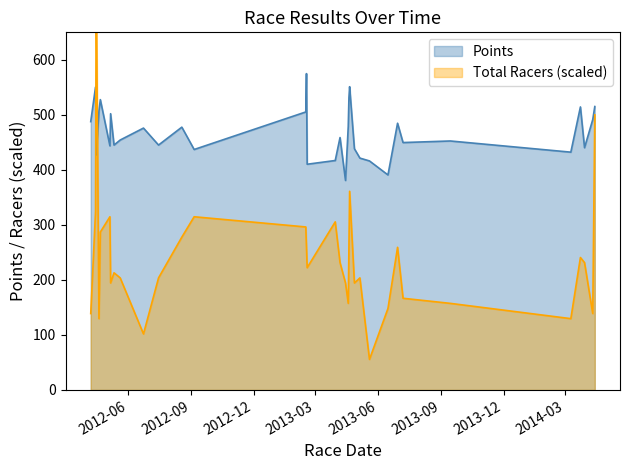

Reading left to right, extract all data points from this chart.

Points: 2012-04-07=487.7	2012-04-14=550.5	2012-04-15=427.3	2012-04-19=507.1	2012-04-21=527.7	2012-05-05=443.7	2012-05-06=502.1	2012-05-11=445.1	2012-05-20=454.3	2012-06-23=476.0	2012-07-15=445.1	2012-08-18=477.7	2012-09-05=437.1	2013-02-15=505.3	2013-02-16=574.9	2013-02-17=410.3	2013-03-30=417.1	2013-04-06=458.8	2013-04-14=380.8	2013-04-18=478.9	2013-04-19=531.1	2013-04-20=551.2	2013-04-27=438.4	2013-05-05=421.4	2013-05-19=416.3	2013-06-15=390.8	2013-06-29=484.8	2013-07-07=449.7	2013-09-14=452.5	2014-03-09=432.2	2014-03-23=514.4	2014-03-29=440.3	2014-04-10=491.4	2014-04-13=515.1
Total Racers: 2012-04-07=138.9	2012-04-14=324.1	2012-04-15=750.0	2012-04-19=129.6	2012-04-21=287.0	2012-05-05=314.8	2012-05-06=194.4	2012-05-11=213.0	2012-05-20=203.7	2012-06-23=101.9	2012-07-15=203.7	2012-08-18=277.8	2012-09-05=314.8	2013-02-15=296.3	2013-02-16=259.3	2013-02-17=222.2	2013-03-30=305.6	2013-04-06=231.5	2013-04-14=194.4	2013-04-18=157.4	2013-04-19=259.3	2013-04-20=361.1	2013-04-27=194.4	2013-05-05=203.7	2013-05-19=55.6	2013-06-15=148.1	2013-06-29=259.3	2013-07-07=166.7	2013-09-14=157.4	2014-03-09=129.6	2014-03-23=240.7	2014-03-29=231.5	2014-04-10=138.9	2014-04-13=500.0